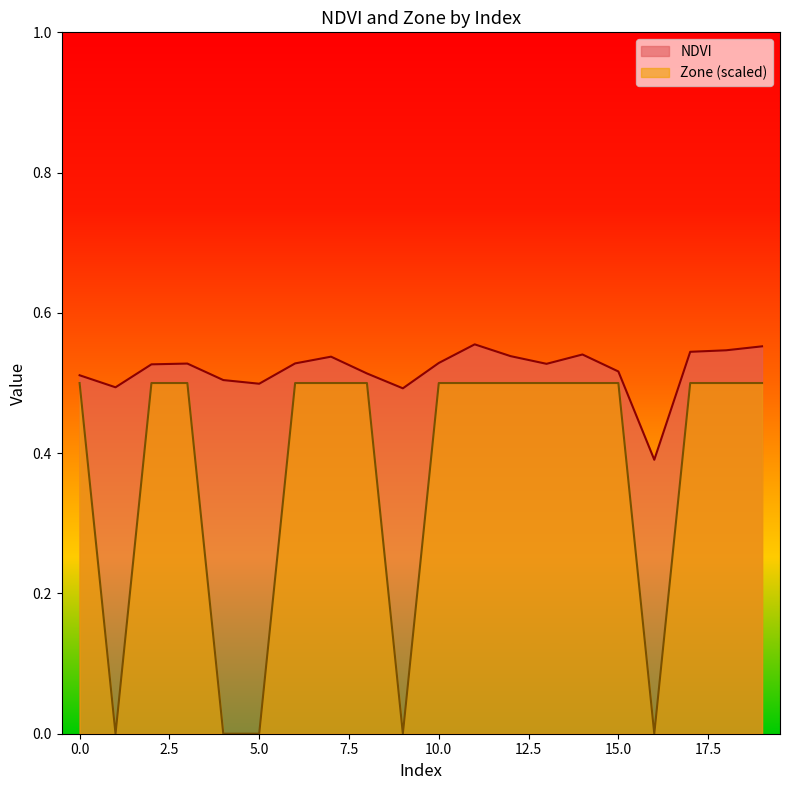

At how many categories does at least one series exceed 0?

20